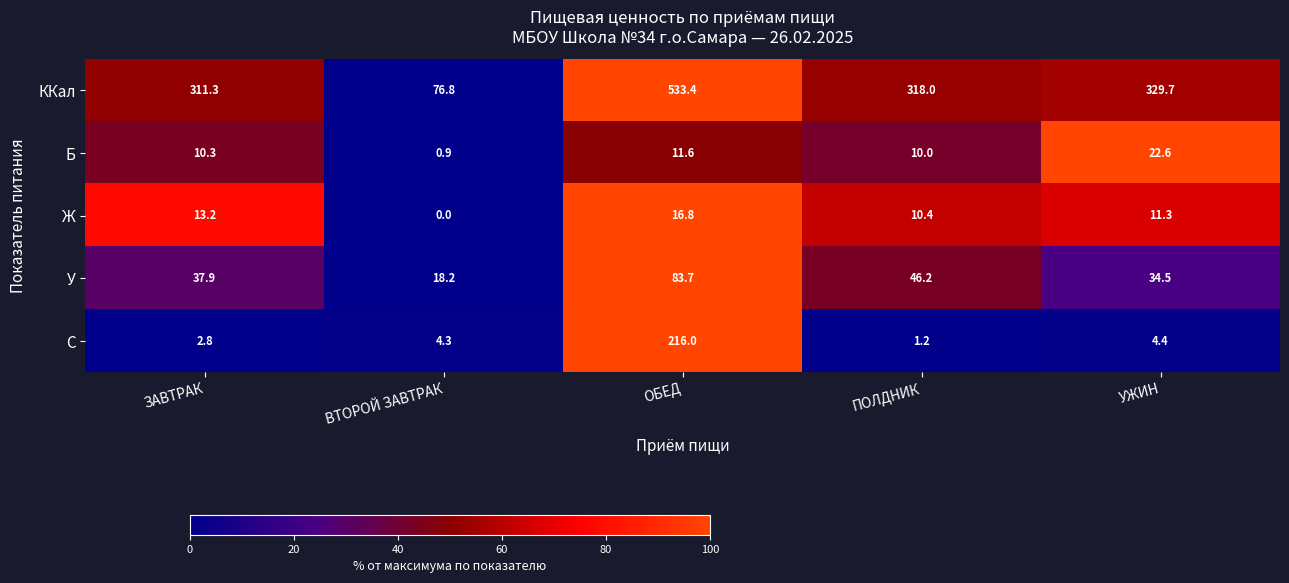

Reading left to right, list all the values displayed in this chart.

ККал: ЗАВТРАК=311.3	ВТОРОЙ ЗАВТРАК=76.8	ОБЕД=533.4	ПОЛДНИК=318.0	УЖИН=329.7
Б: ЗАВТРАК=10.3	ВТОРОЙ ЗАВТРАК=0.9	ОБЕД=11.6	ПОЛДНИК=10.0	УЖИН=22.6
Ж: ЗАВТРАК=13.2	ВТОРОЙ ЗАВТРАК=0.0	ОБЕД=16.8	ПОЛДНИК=10.4	УЖИН=11.3
У: ЗАВТРАК=37.9	ВТОРОЙ ЗАВТРАК=18.2	ОБЕД=83.7	ПОЛДНИК=46.2	УЖИН=34.5
C: ЗАВТРАК=2.8	ВТОРОЙ ЗАВТРАК=4.3	ОБЕД=216.0	ПОЛДНИК=1.2	УЖИН=4.4